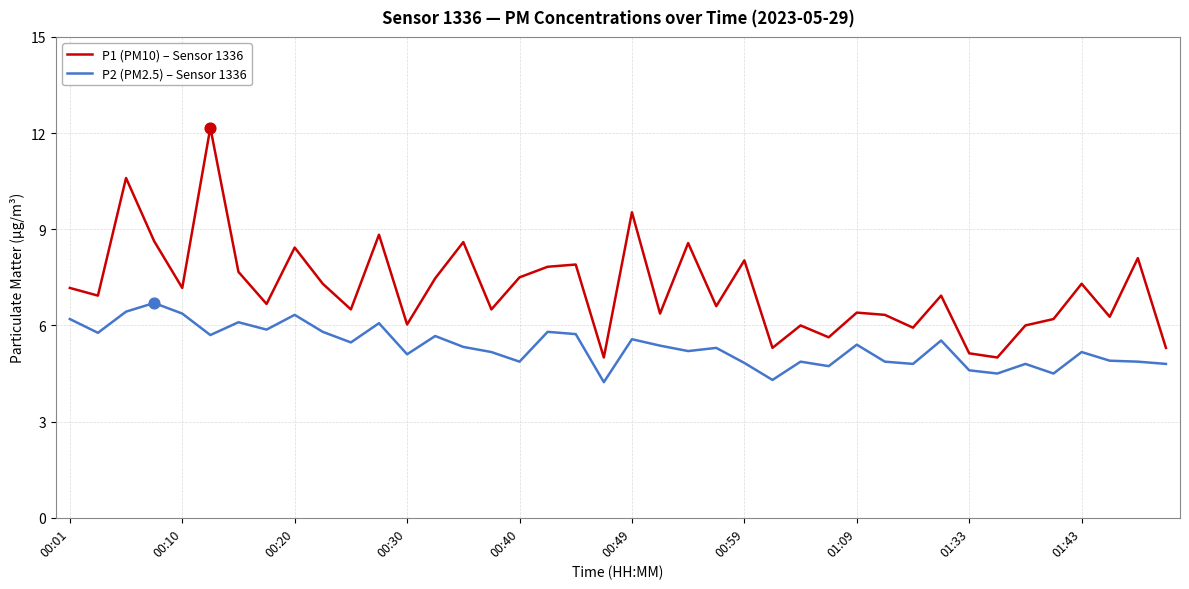

Which series has the largest range (max minus min)?

P1 (PM10) – Sensor 1336